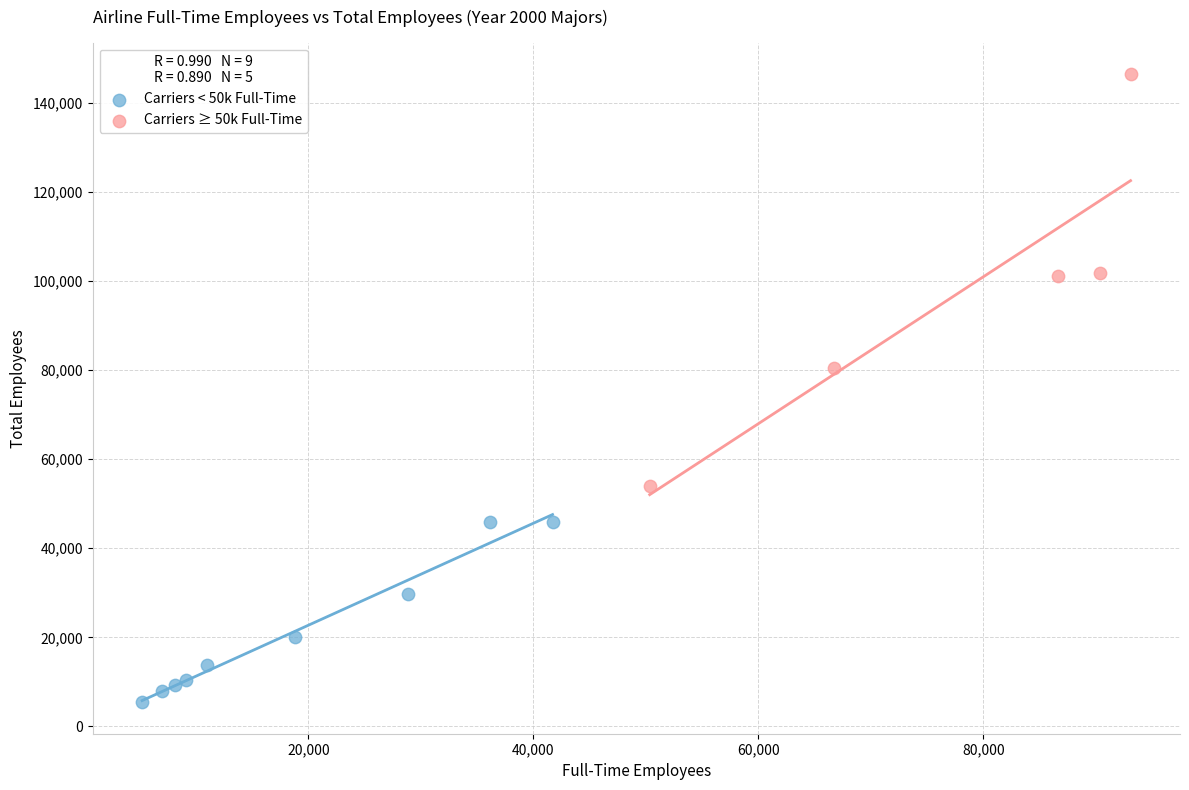

Which series reaches the minimum Y coordinate?

Carriers < 50k Full-Time